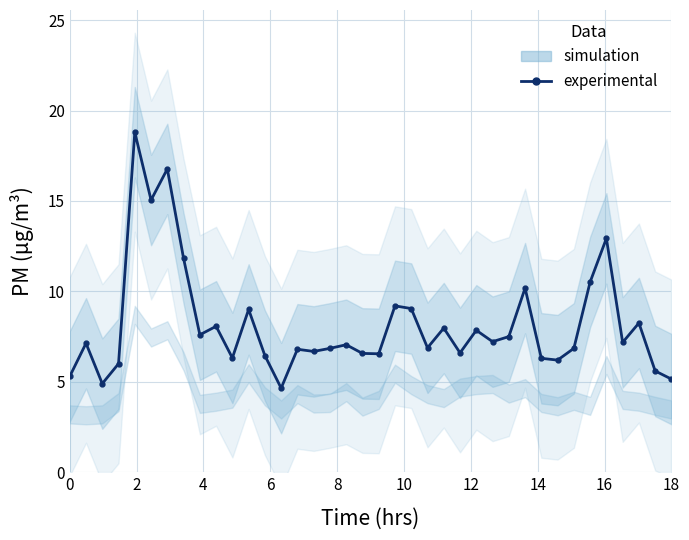

How many categories are shown in the chart?

38